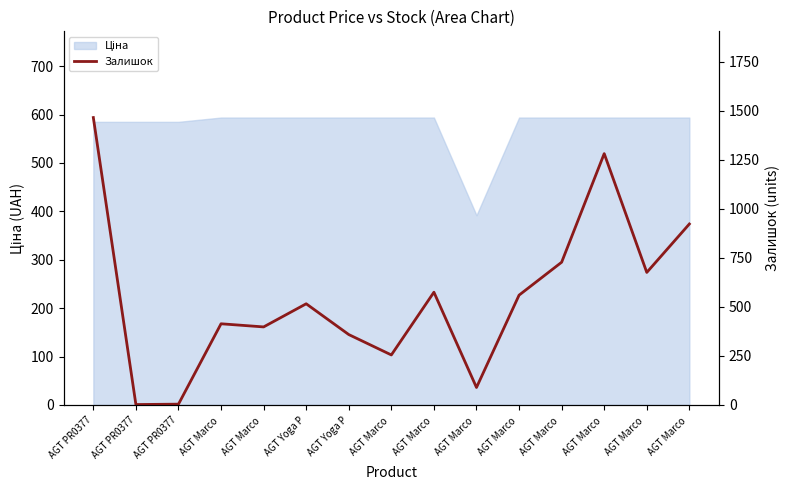

What is the difference between the values at AGT PR0377 and AGT Marco ?

738